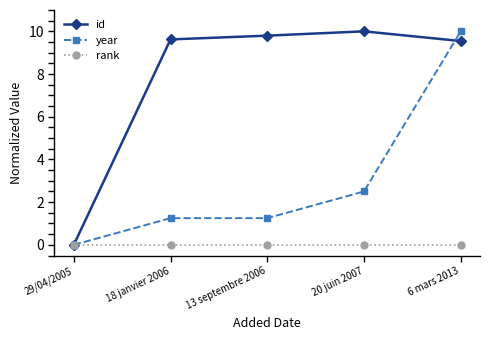

At which label does id first exceed 9?

18 janvier 2006